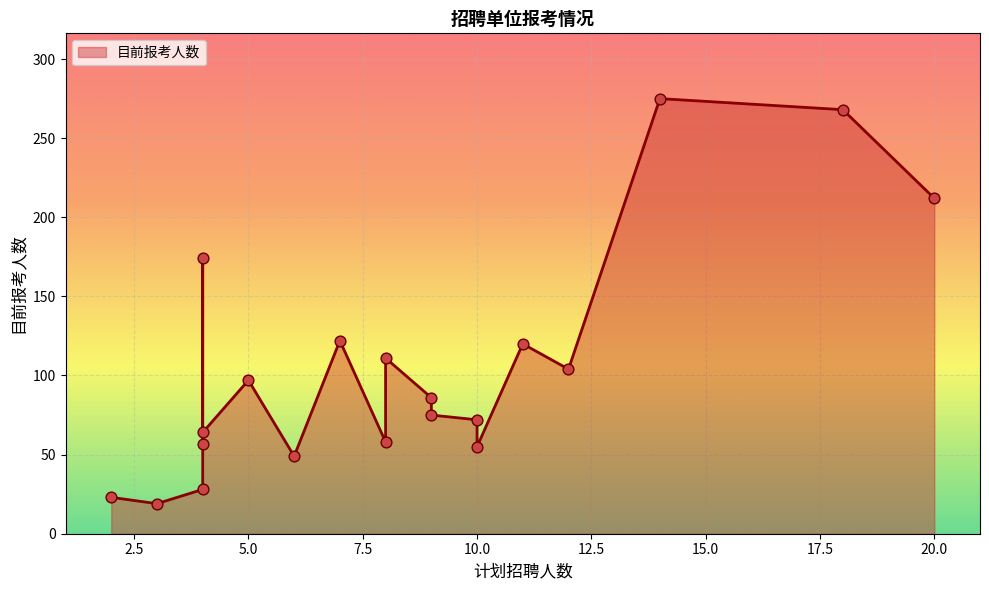

What is the change in value from 10 to 14?

+220